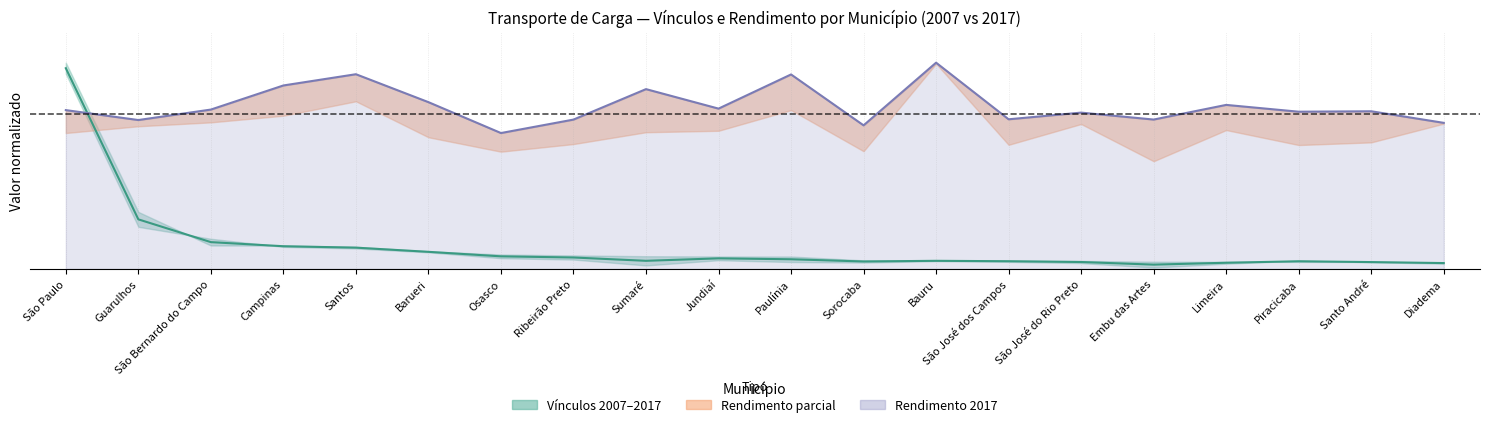

True or false: Vínculos (média 2007–2017) has a value of 0.0 at Sorocaba.

True